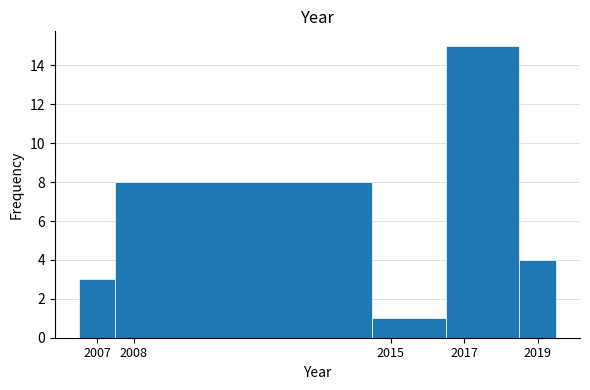

How tall is the bar that spans 2018.5 to 2019.5 on the x-axis? The values are not printed on the chart, so give them approximately, as read against the axis.

4